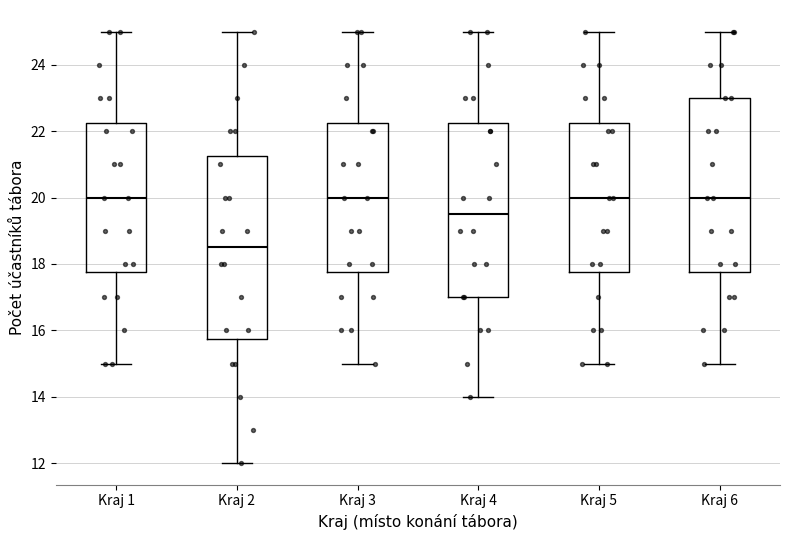

Reading left to right, read every box against the y-axis: the position of its median line, the range the box covers, and the ends of its whiskers. The values are not printed on the chart, so give them approximately, as read against the axis.

Kraj 1: median 20.0, box 17.8 to 22.2, whiskers 15.0 to 25.0
Kraj 2: median 18.6, box 15.8 to 21.2, whiskers 12.0 to 25.0
Kraj 3: median 20.0, box 17.8 to 22.2, whiskers 15.0 to 25.0
Kraj 4: median 19.6, box 17.0 to 22.2, whiskers 14.0 to 25.0
Kraj 5: median 20.0, box 17.8 to 22.2, whiskers 15.0 to 25.0
Kraj 6: median 20.0, box 17.8 to 23.0, whiskers 15.0 to 25.0